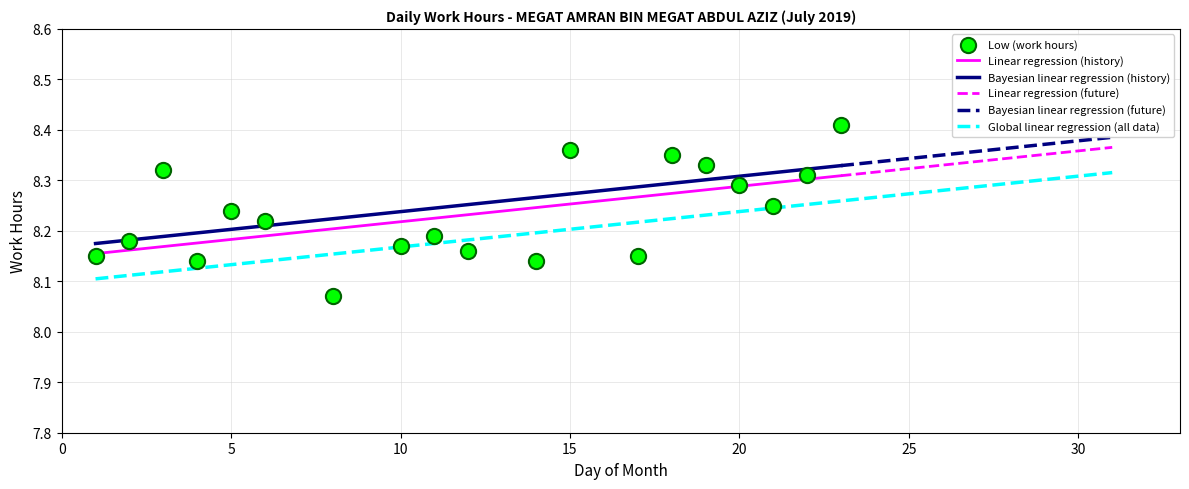

What is the change in value from 17 to 23?

+0.3